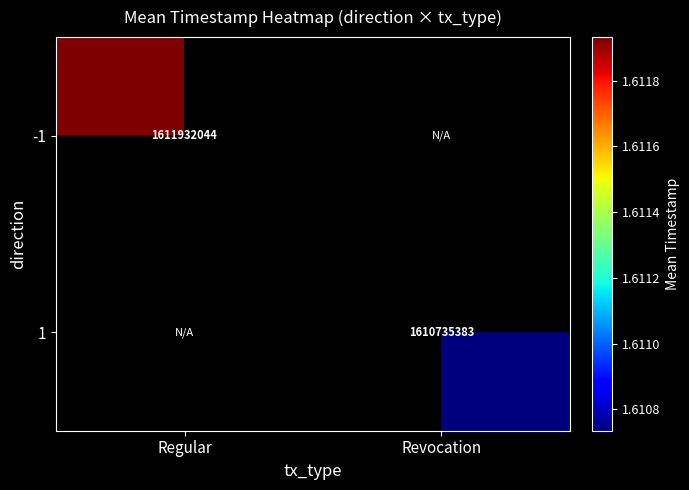

The value of -1 at Regular is 383968914.0. True or false?

False